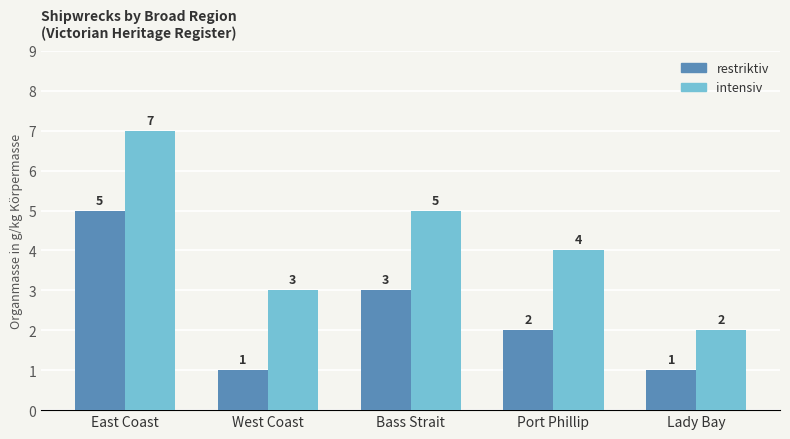

What is the difference between the maximum and minimum values in the restriktiv series?

4